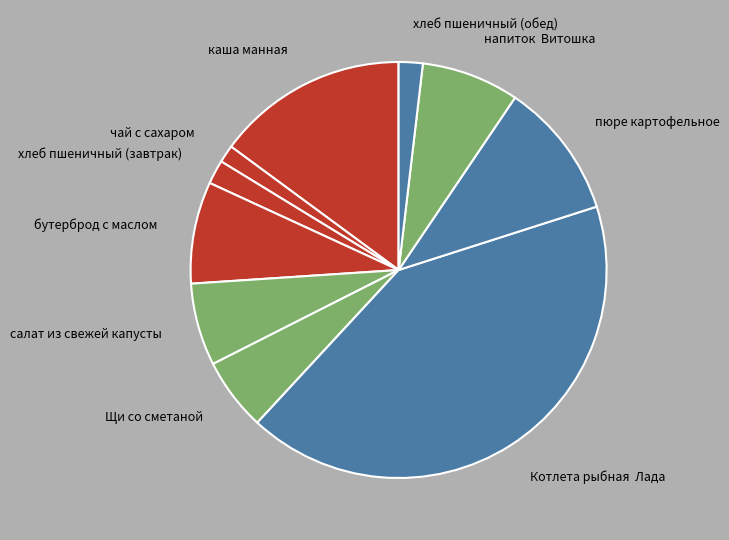

Do напиток Витошка and пюре картофельное together represent more than half of the pie?

No